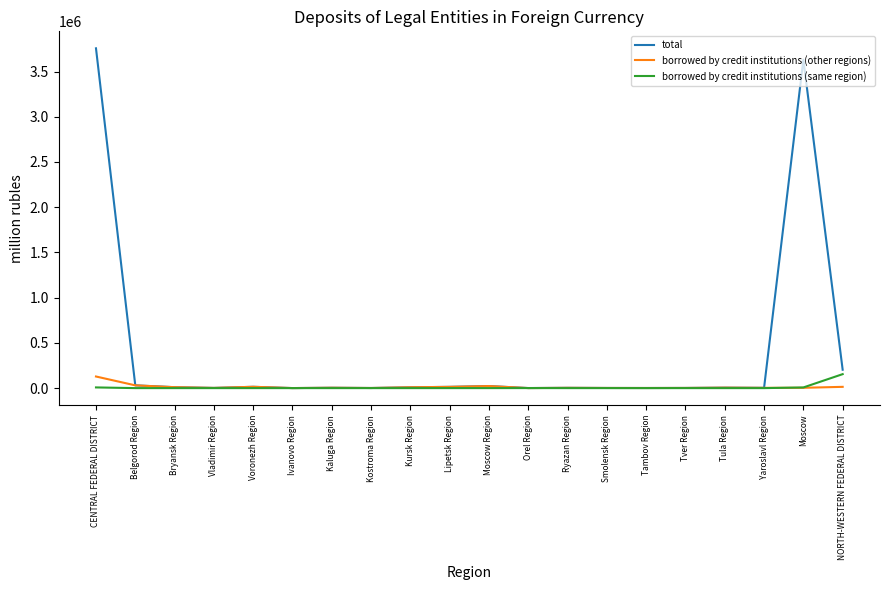

Which series has the largest range (max minus min)?

total